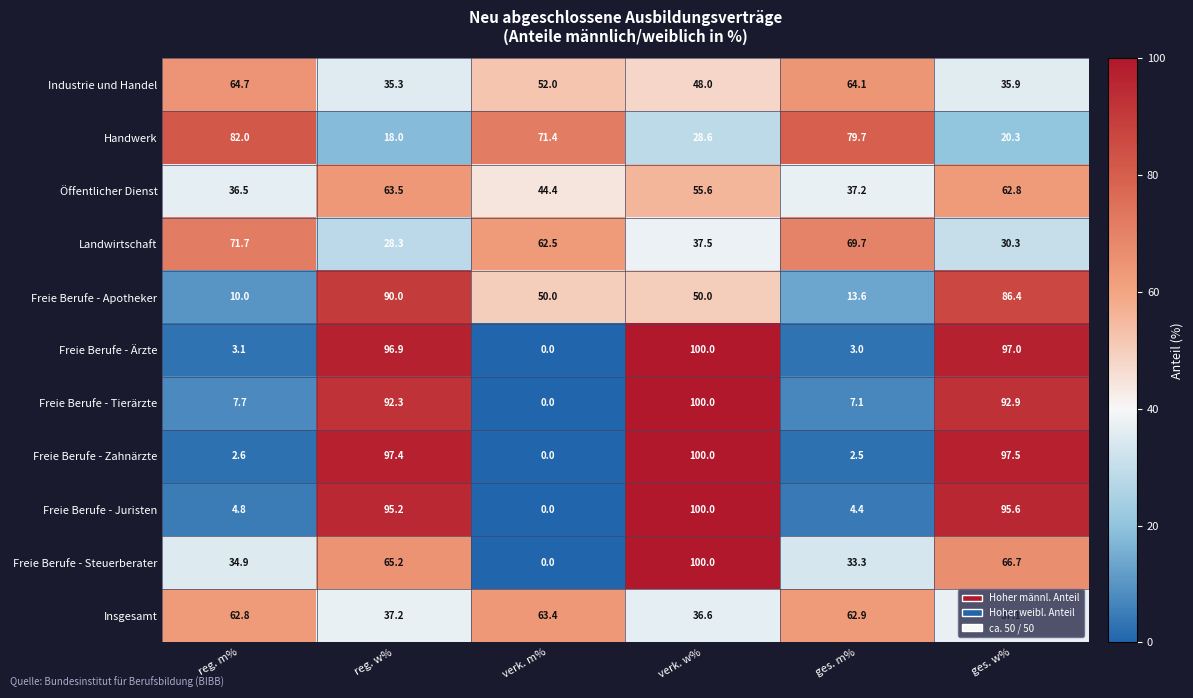

At which category is the sum across all series the highest?

verk. w%